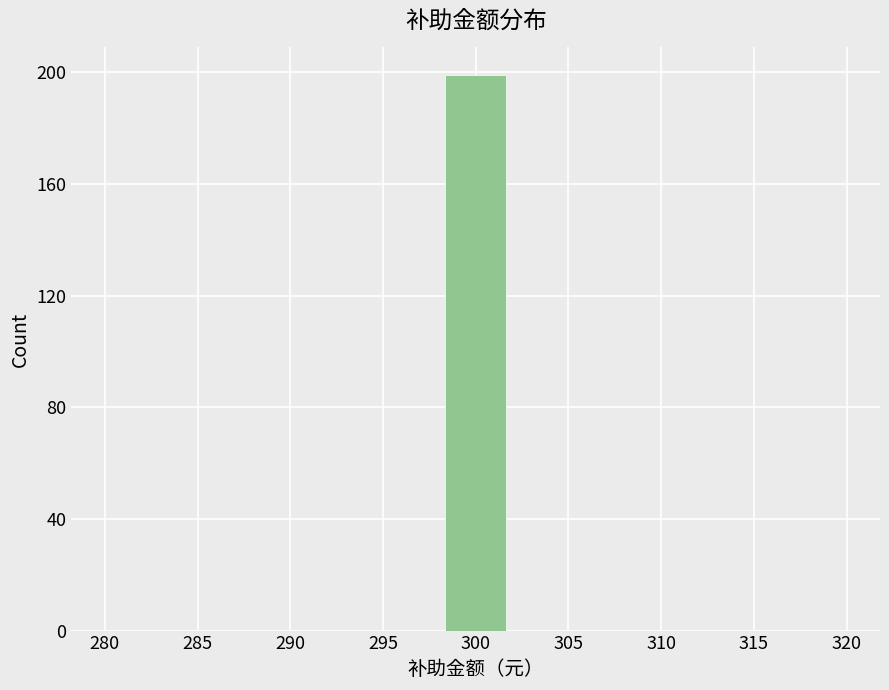

Over which range of the x-axis is the bar tallest?

298.0 to 302.0